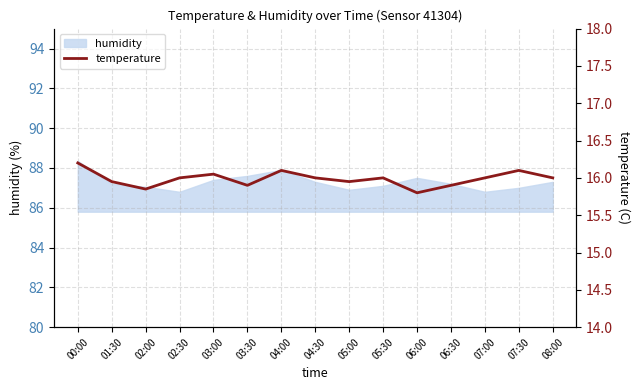

Does the chart have visible grid lines?

Yes